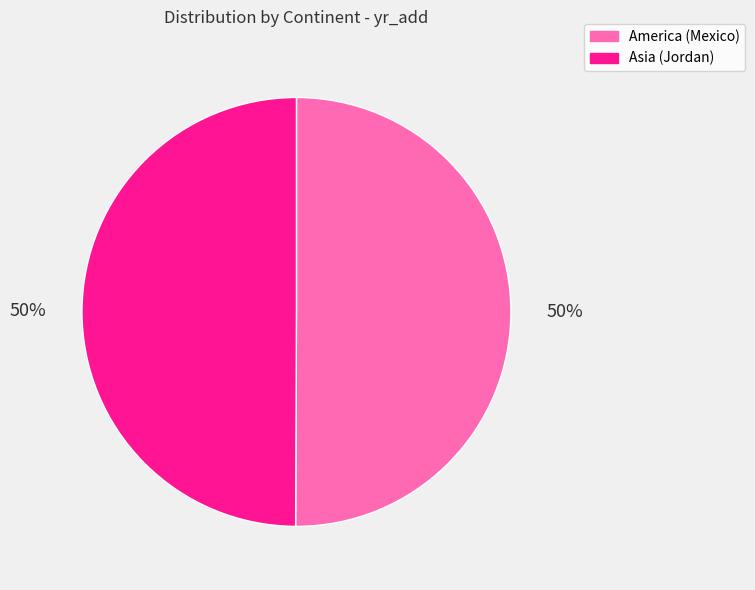

Combined, do America (Mexico) and Asia (Jordan) account for over 50%?

Yes